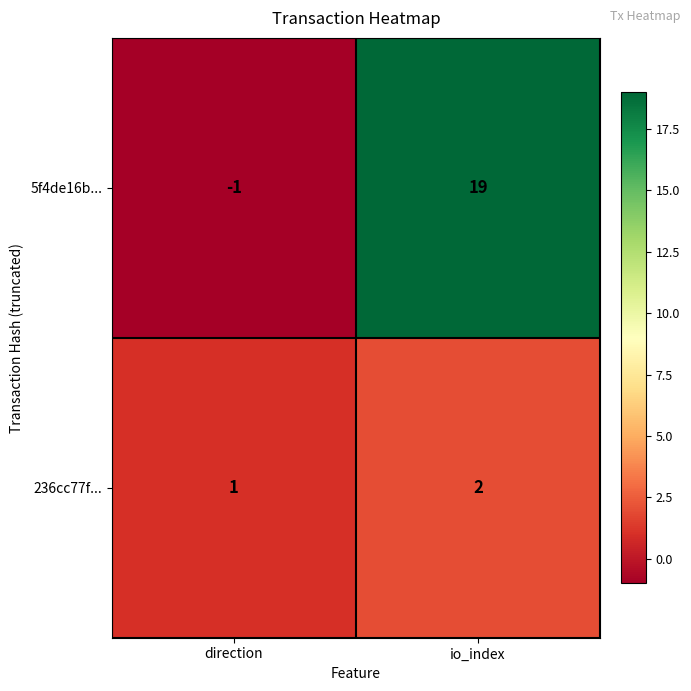

How many data points does each series have?

2